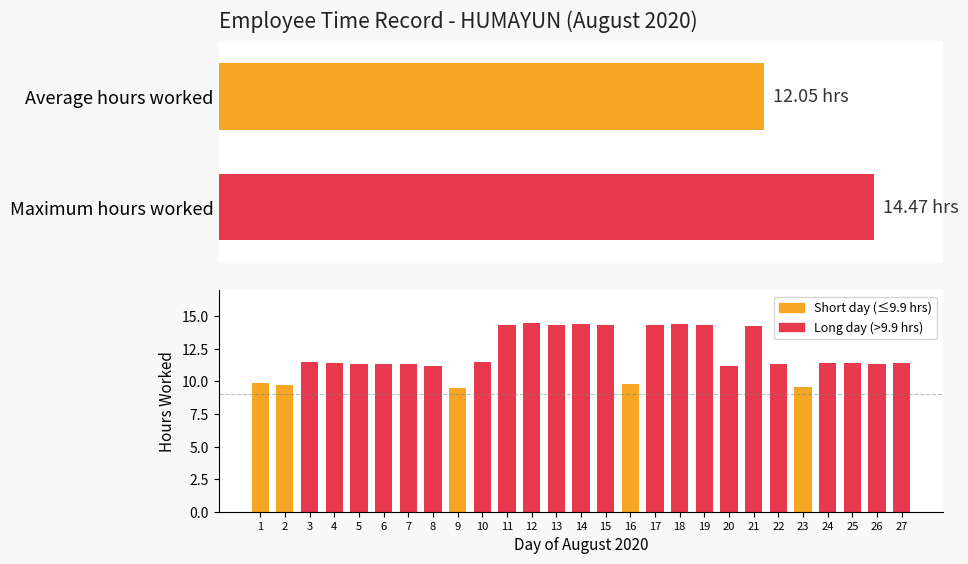

Reading left to right, list all the values displayed in this chart.

1=9.8	2=9.8	3=11.5	4=11.4	5=11.3	6=11.4	7=11.3	8=11.2	9=9.5	10=11.5	11=14.3	12=14.5	13=14.3	14=14.4	15=14.3	16=9.8	17=14.3	18=14.4	19=14.3	20=11.2	21=14.3	22=11.4	23=9.6	24=11.4	25=11.4	26=11.3	27=11.4